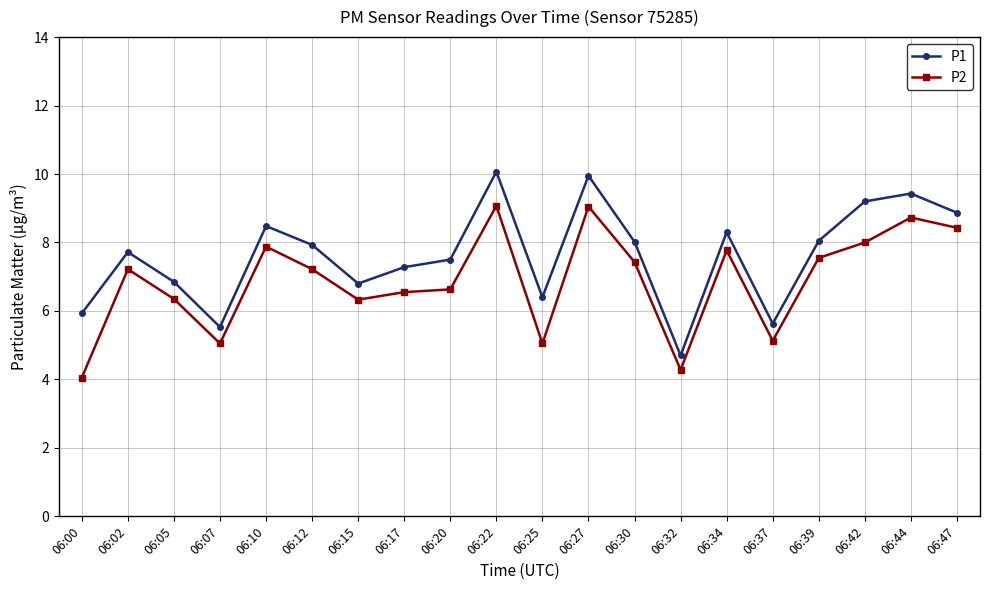

List the series in order of their peak value, highest first.

P1, P2